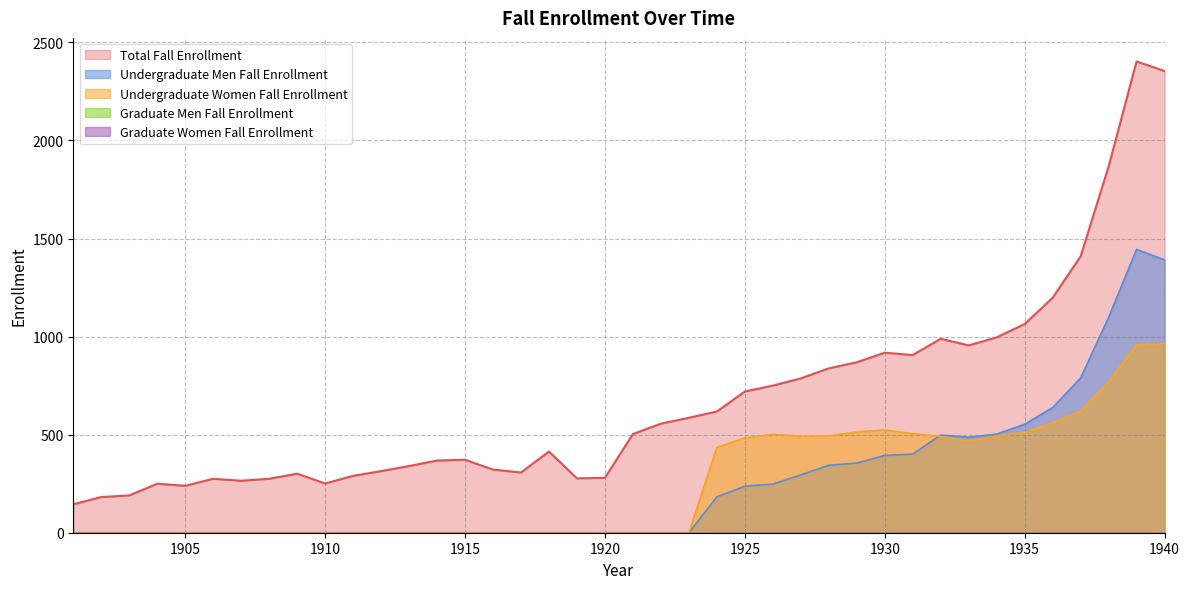

At how many categories does at least one series exceed 1128?

5